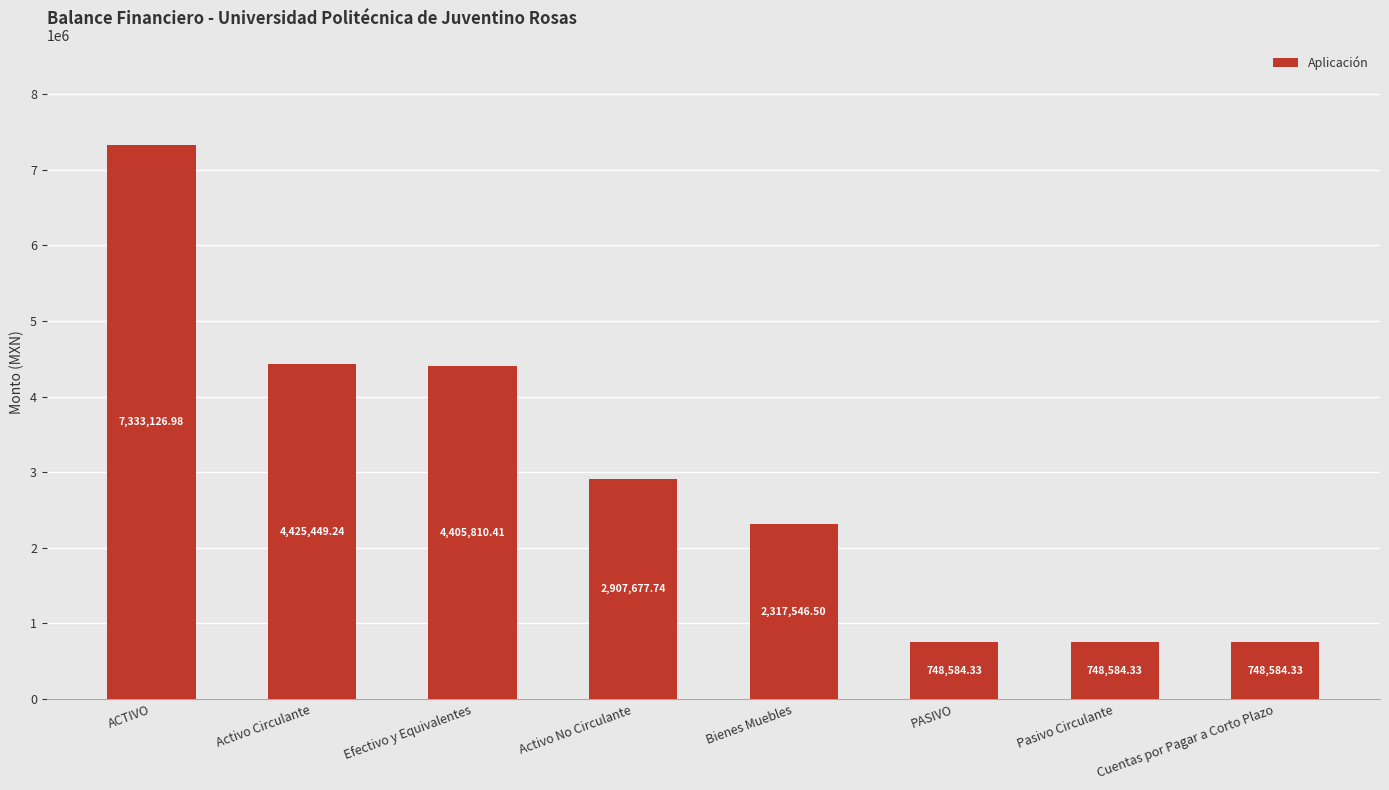

What is the change in value from Activo No Circulante to Bienes Muebles?

-590131.2